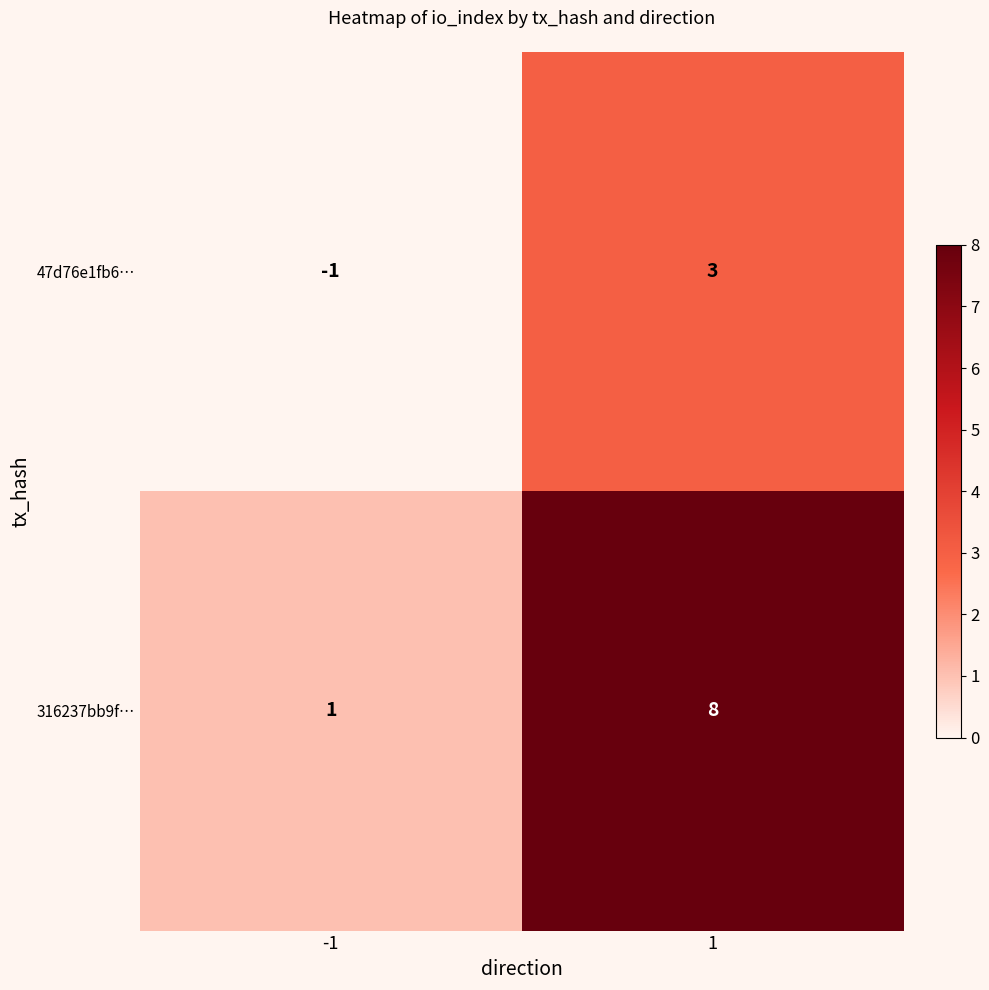

The value of 316237bb9f… at 1 is 8. True or false?

True